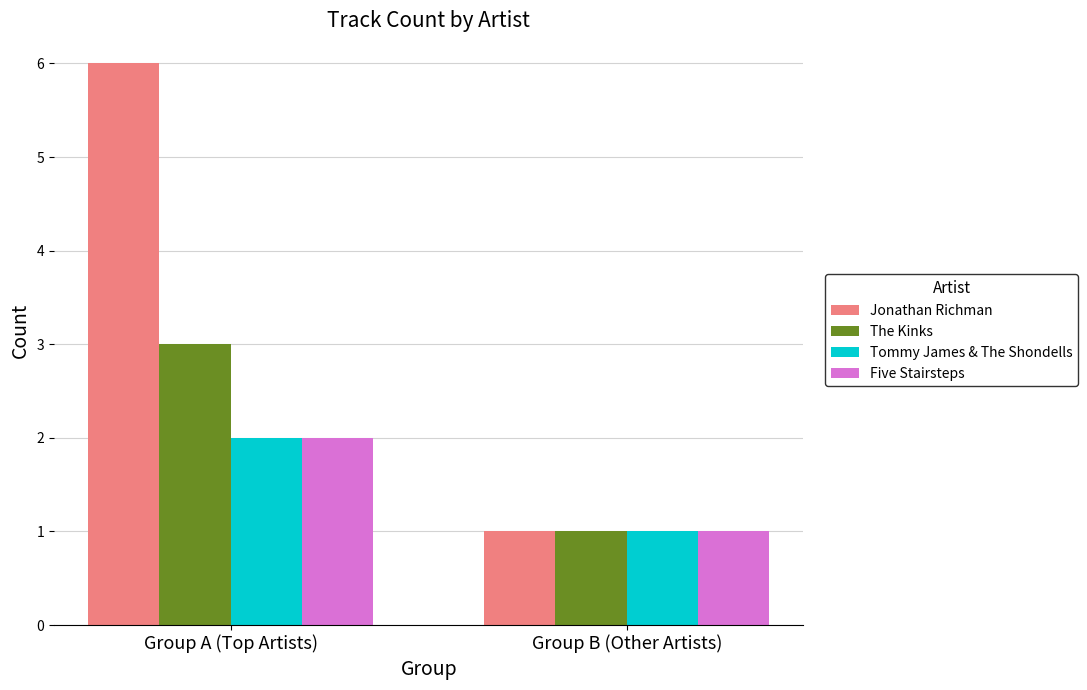

Are the bars grouped side by side (vs. stacked)?

Yes